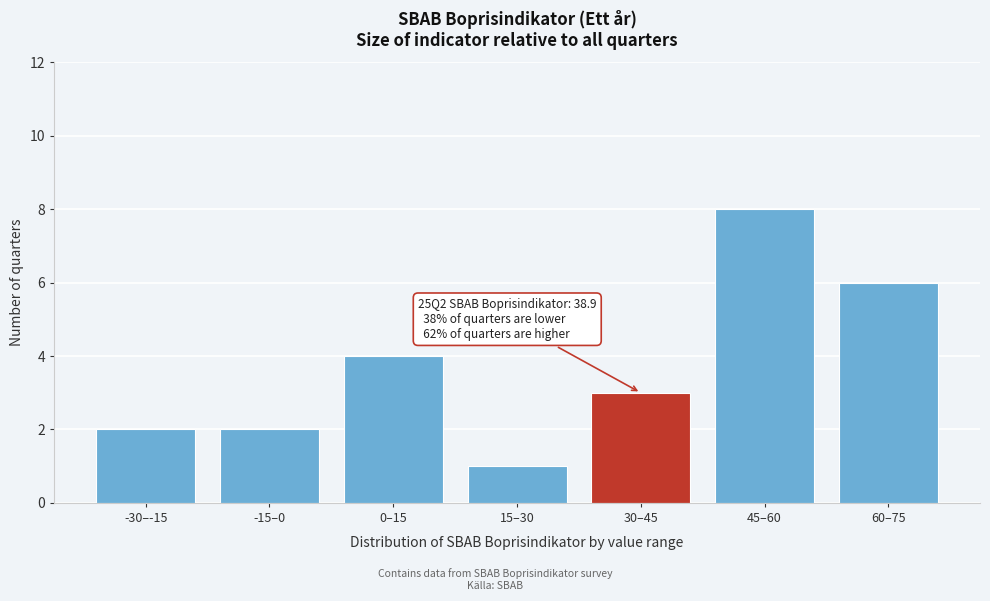

Reading left to right, extract all data points from this chart.

2	2	4	1	3	8	6